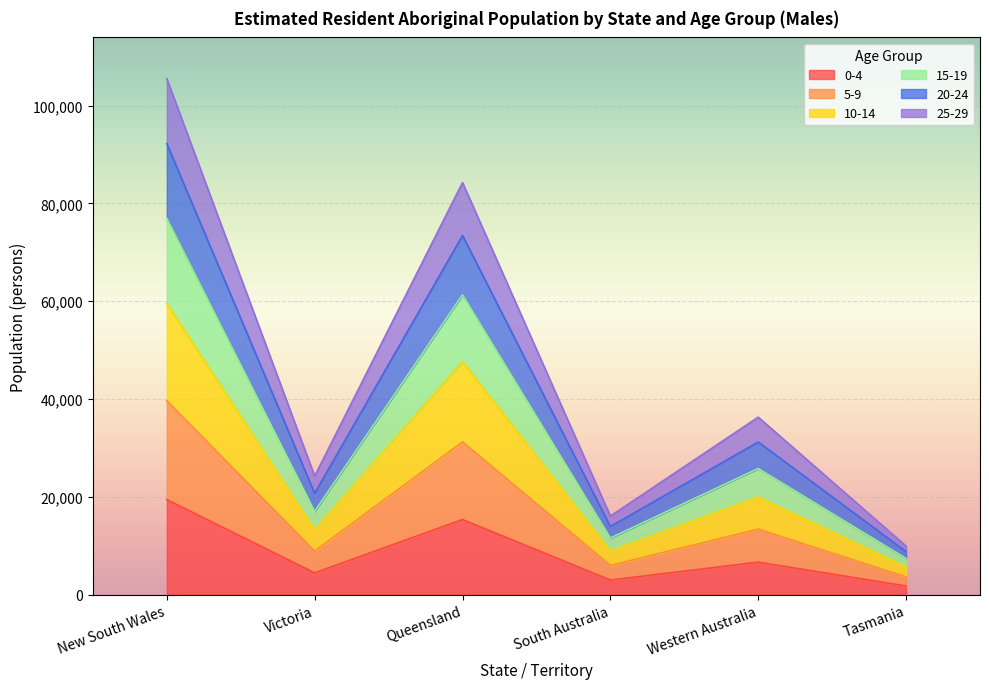

At which category is the sum across all series the highest?

New South Wales